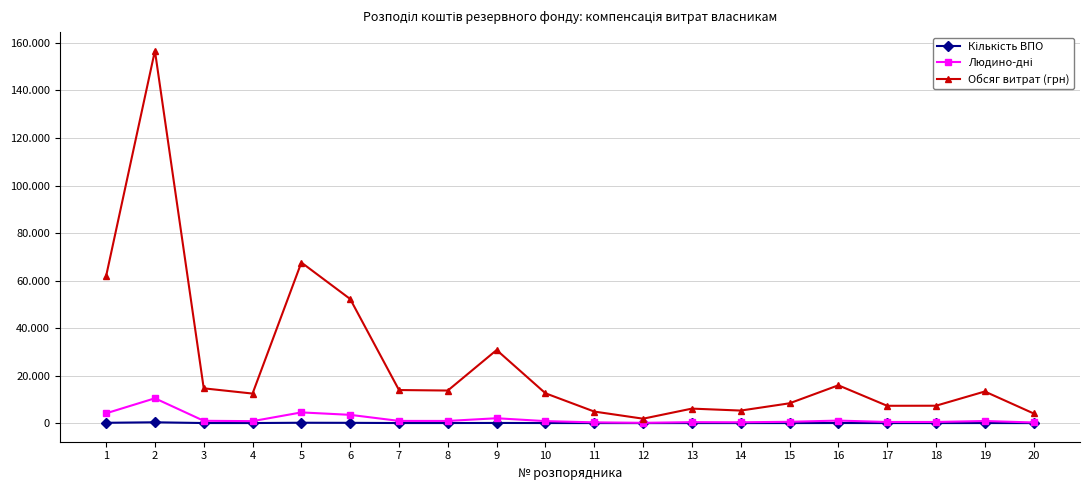

How many interior local valleys does the Кількість ВПО series have?

5